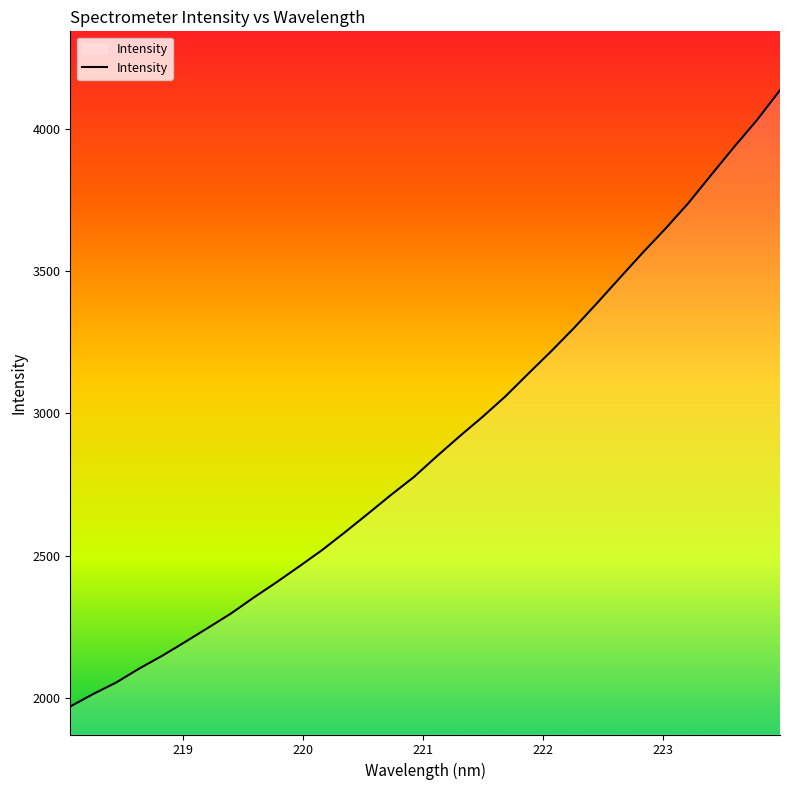

What is the maximum value shown in the chart?

4135.4